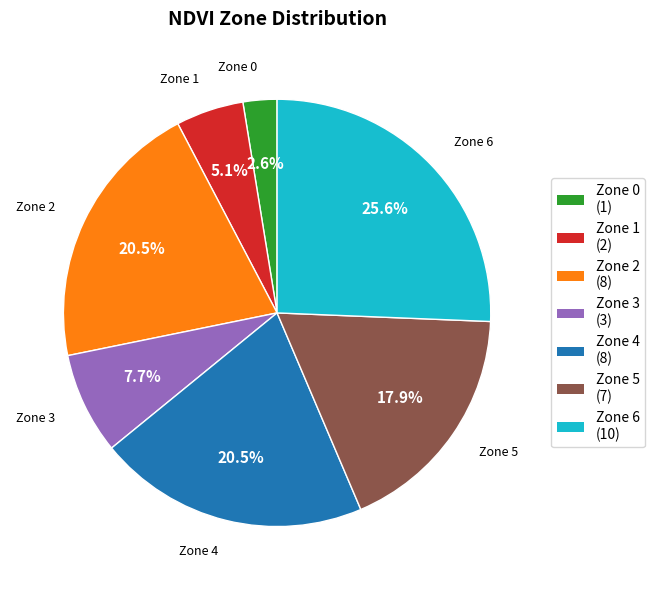

The Zone 3 slice represents 21% of the pie. True or false?

False